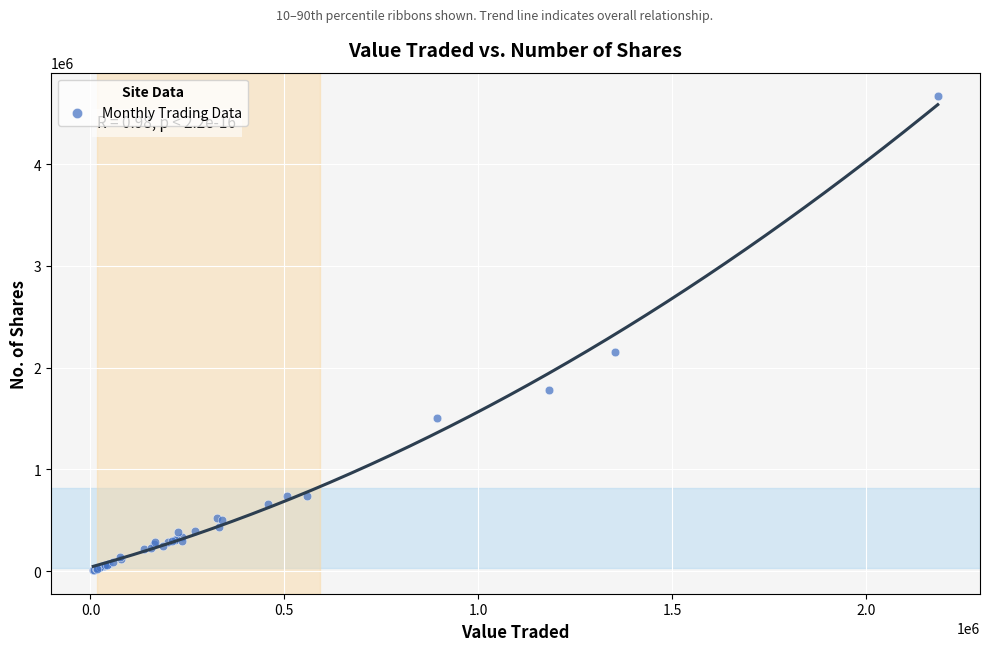

What Y value in the scatter plot is closest to 2338666?

2156794